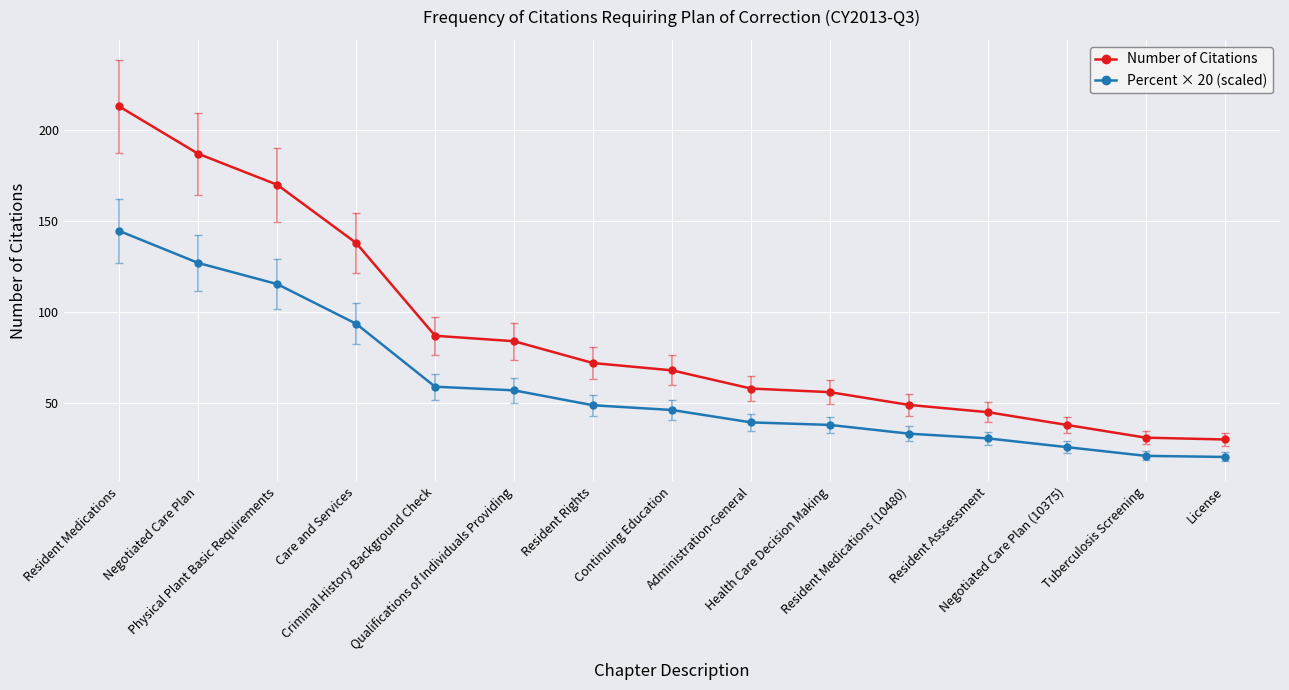

What is the difference between the highest and lowest values at Continuing Education?

21.8